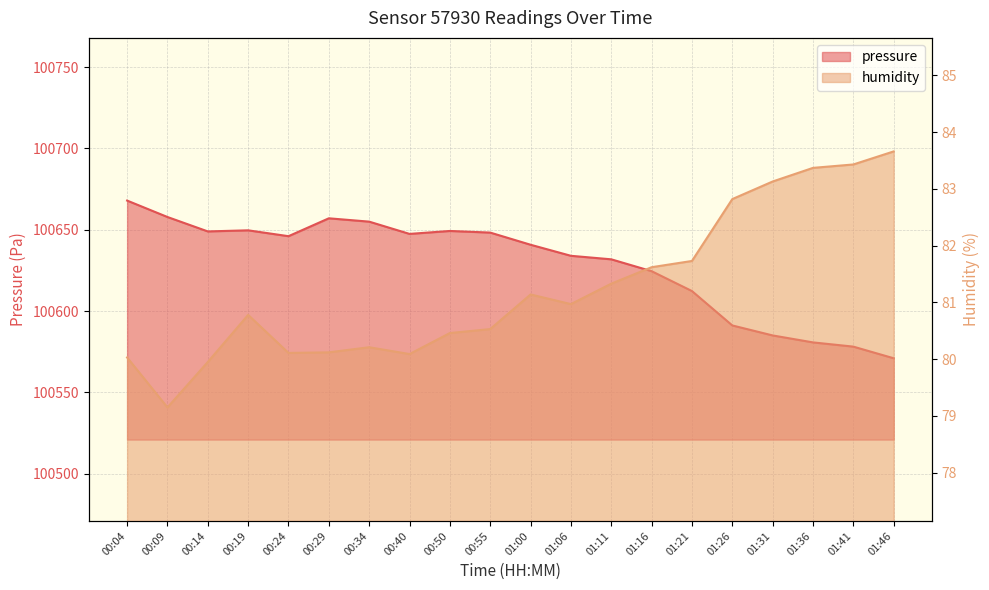

True or false: humidity and pressure cross at least once.

False